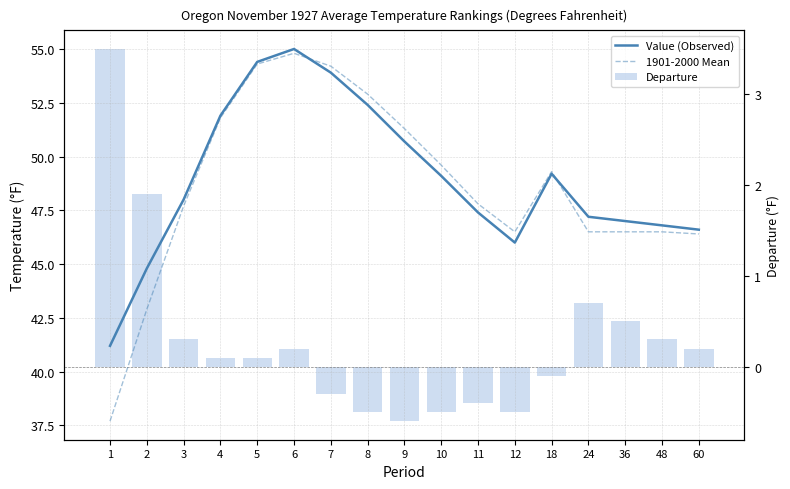

The value of Value (Observed) at 10 is 49.1. True or false?

True